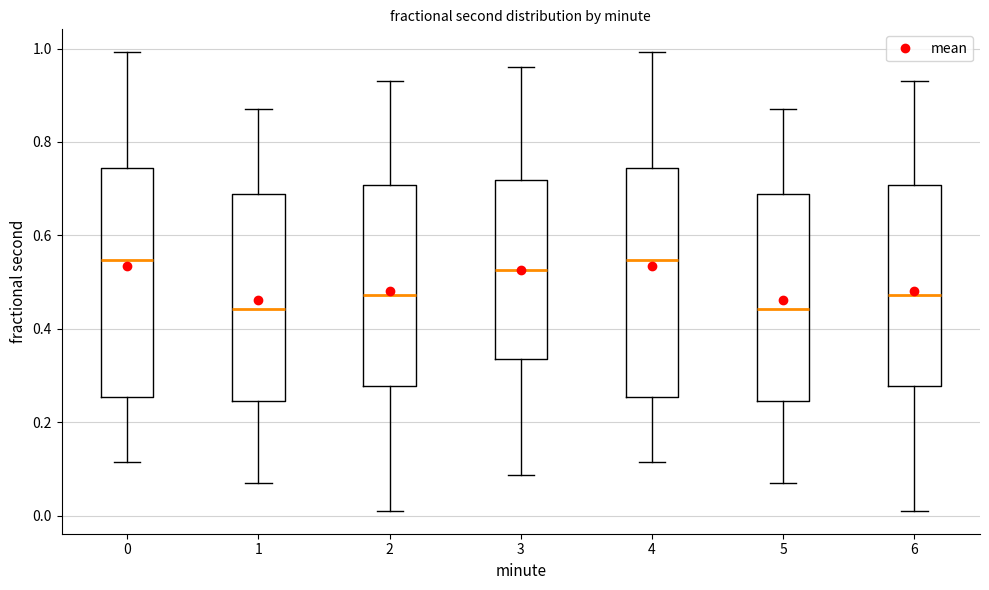

Reading left to right, transcribe this box plot: for each box, give where its median line is, the range the box spans, and where its two whiskers end, as read against the y-axis. The values are not printed on the chart, so give them approximately, as read against the axis.

0: median 0.54, box 0.26 to 0.74, whiskers 0.12 to 1.00
1: median 0.44, box 0.24 to 0.68, whiskers 0.08 to 0.88
2: median 0.48, box 0.28 to 0.70, whiskers 0.02 to 0.94
3: median 0.52, box 0.34 to 0.72, whiskers 0.08 to 0.96
4: median 0.54, box 0.26 to 0.74, whiskers 0.12 to 1.00
5: median 0.44, box 0.24 to 0.68, whiskers 0.08 to 0.88
6: median 0.48, box 0.28 to 0.70, whiskers 0.02 to 0.94